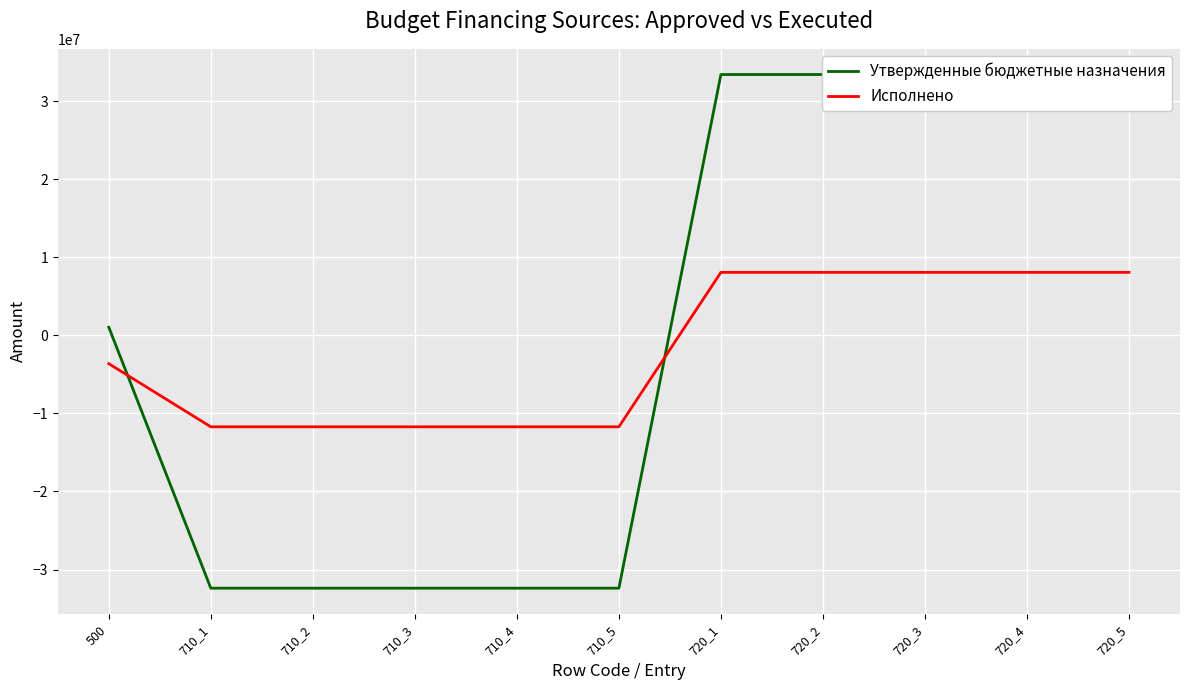

How many positive values does the Утвержденные бюджетные назначения series have?

6